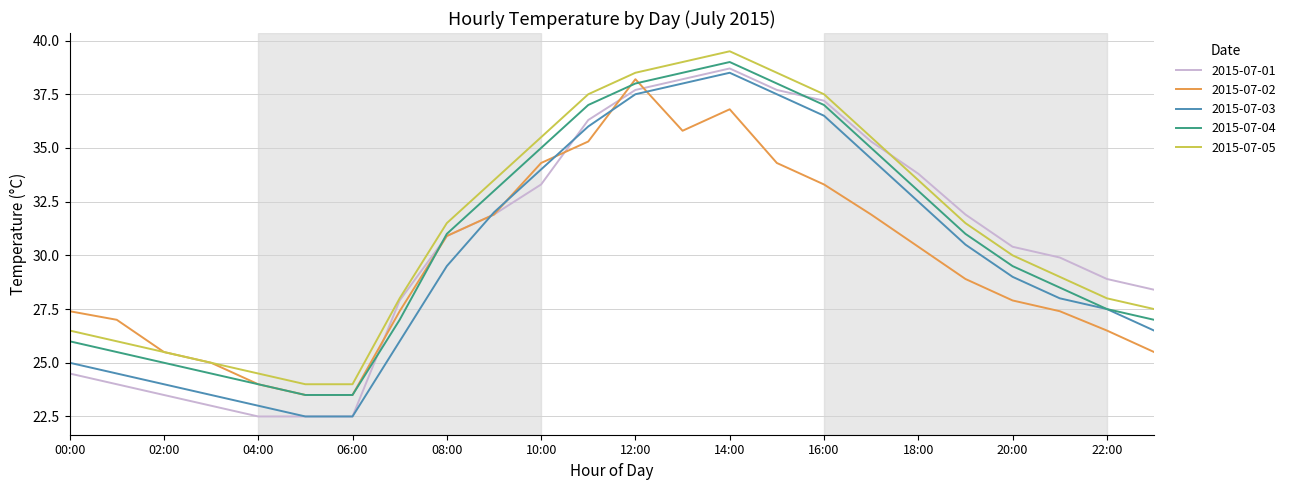

Which series has the largest range (max minus min)?

2015-07-01